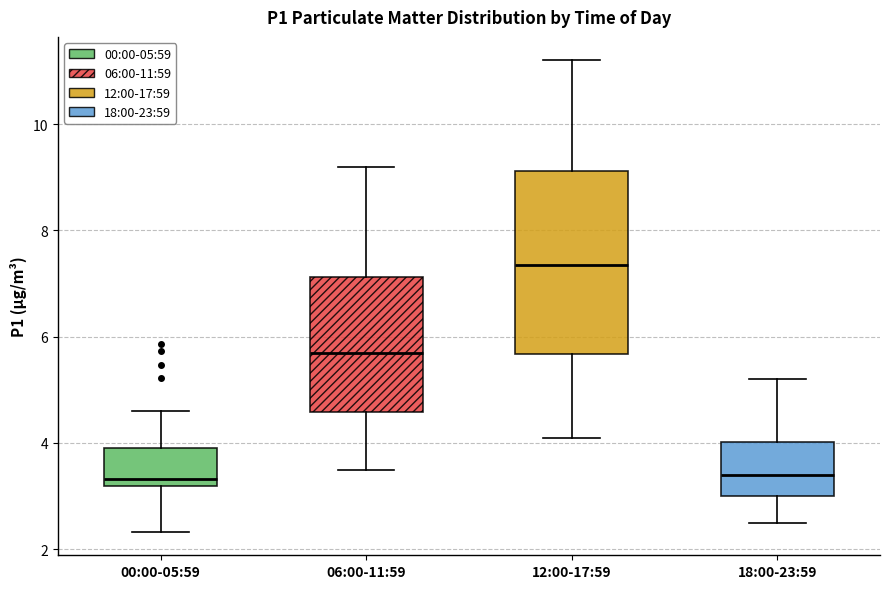

Which box has the highest median line?

12:00-17:59